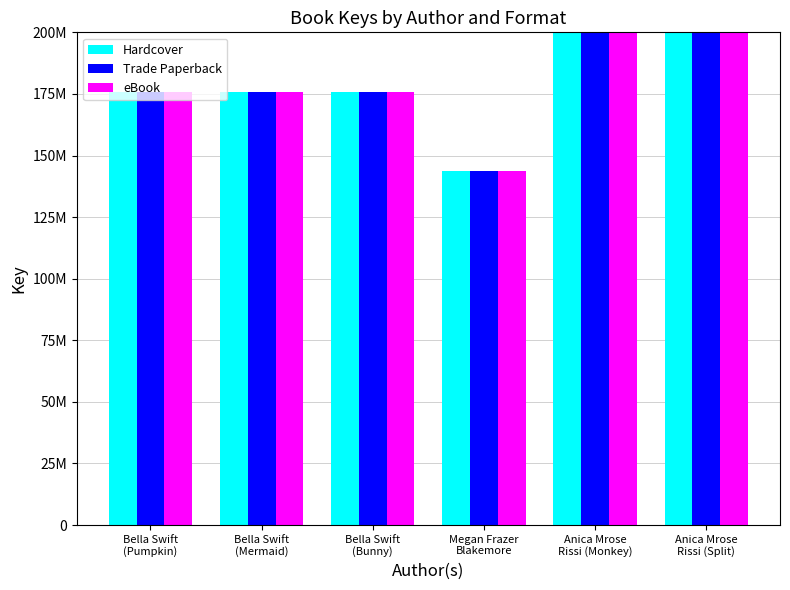

Is the value of Trade Paperback at Bella Swift
(Mermaid) greater than the value of Hardcover at Anica Mrose
Rissi (Monkey)?

No